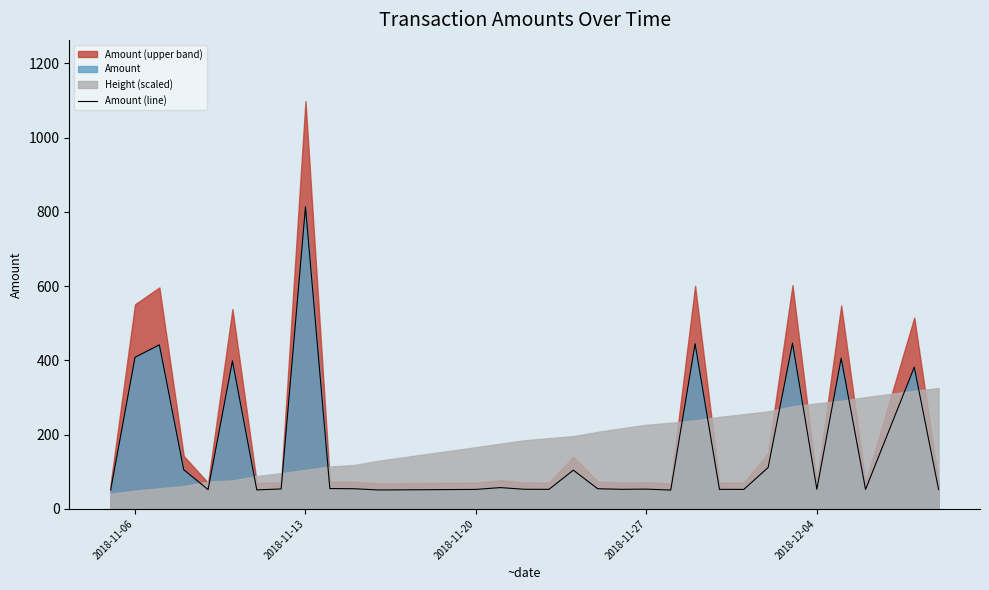

What is the value of the 19th point from the left?

52.6